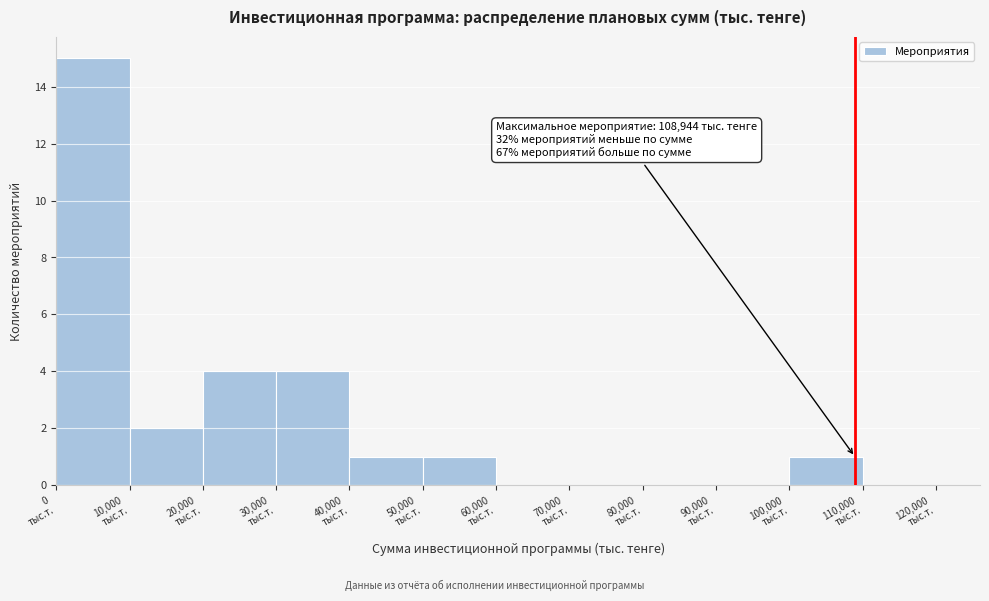

Which range on the x-axis has the tallest bar?

0 to 10000